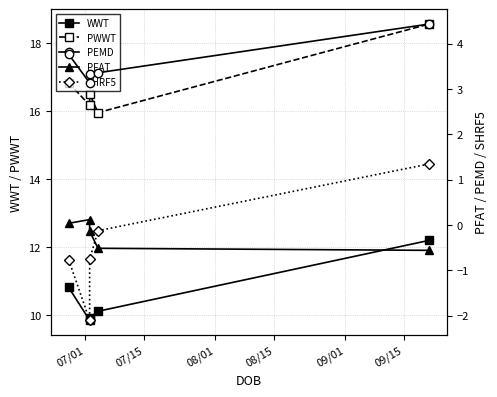

What is the average value of the WWT series?

10.6